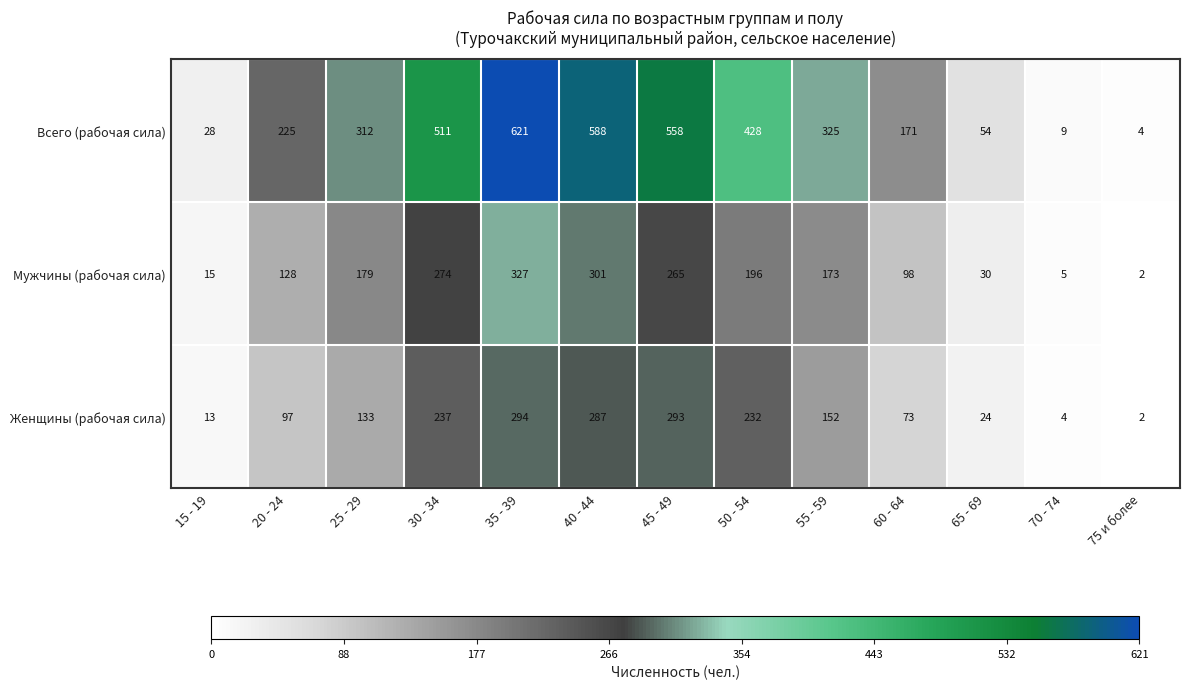

Which series has the largest range (max minus min)?

Всего (рабочая сила)